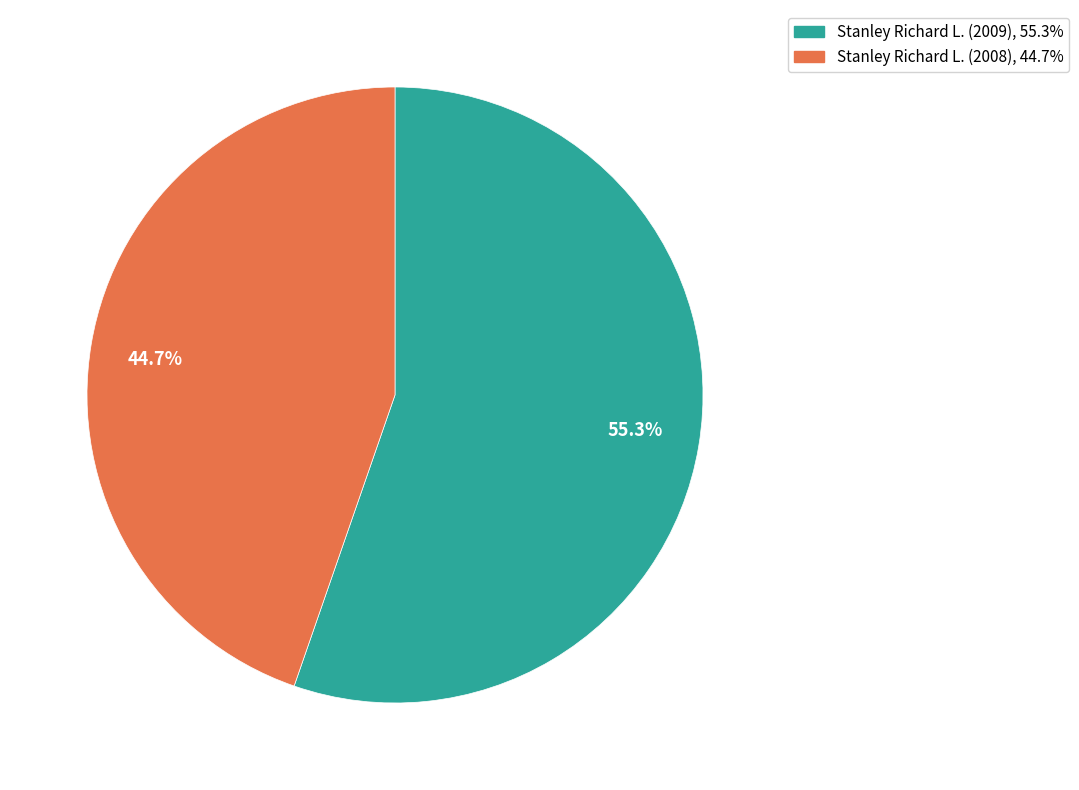

Is the sum of 44.7% and 55.3% greater than half?

Yes